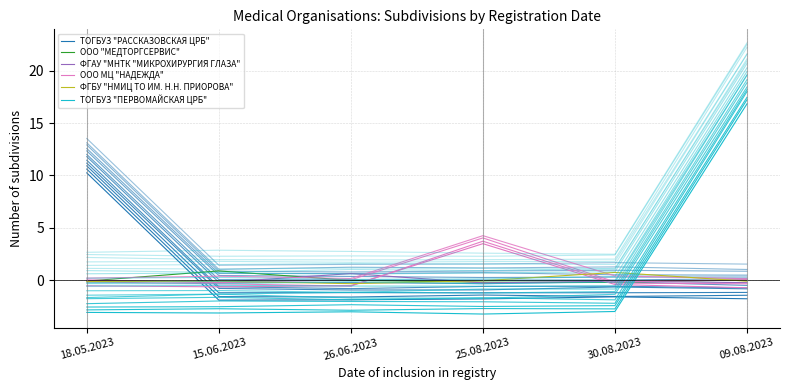

The value of ООО "МЕДТОРГСЕРВИС" at 15.06.2023 is 1.4. True or false?

False